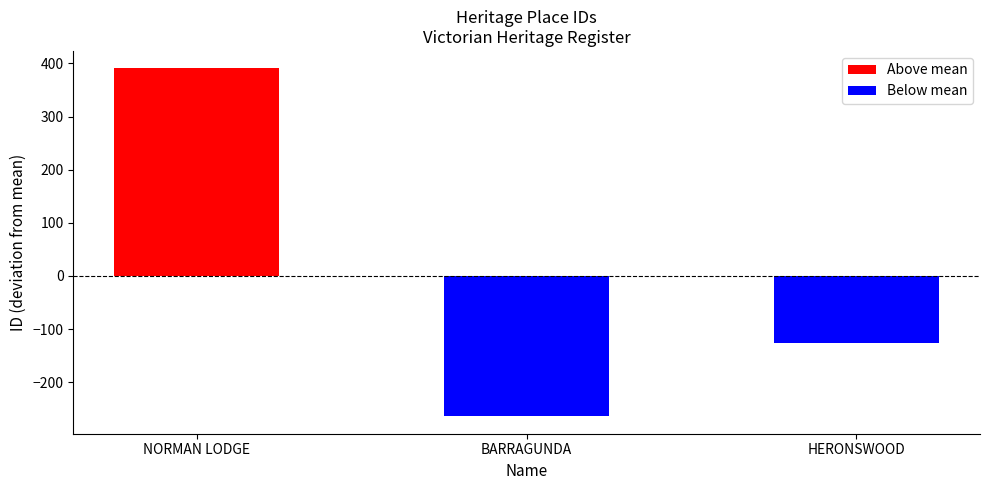

The chart shows a value of -70.4 at BARRAGUNDA. True or false?

False